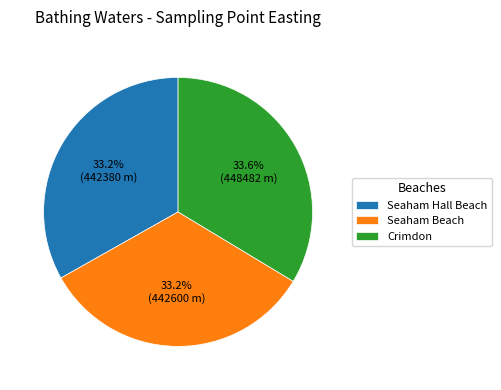

To the nearest percent, what percentage of the pie is Seaham Hall Beach?

33%